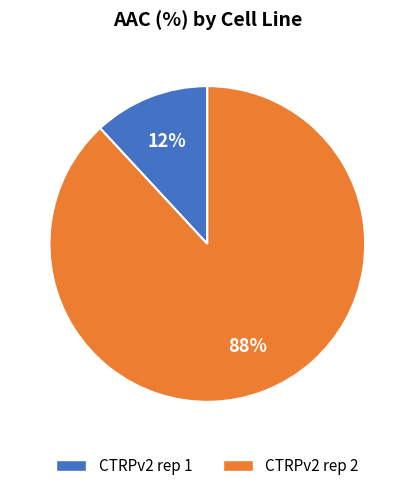

To the nearest percent, what is the difference between the largest and smallest slice percentages?

76%